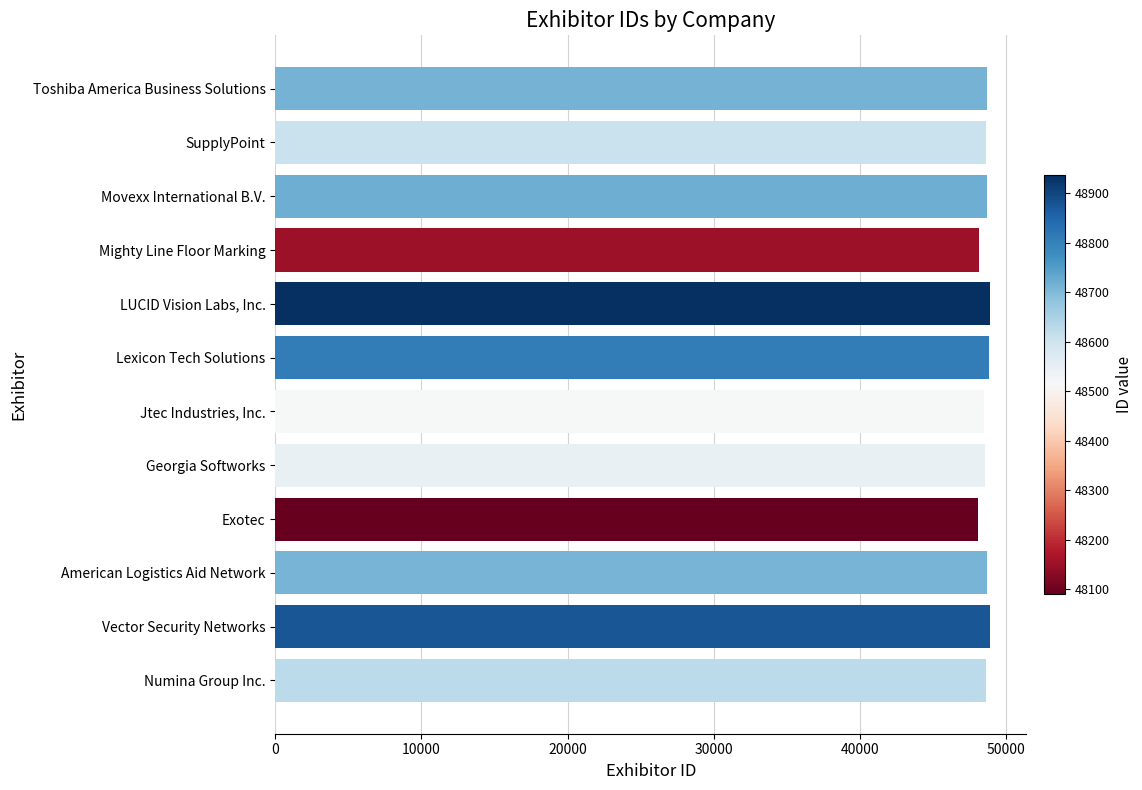

What is the average value?

48608